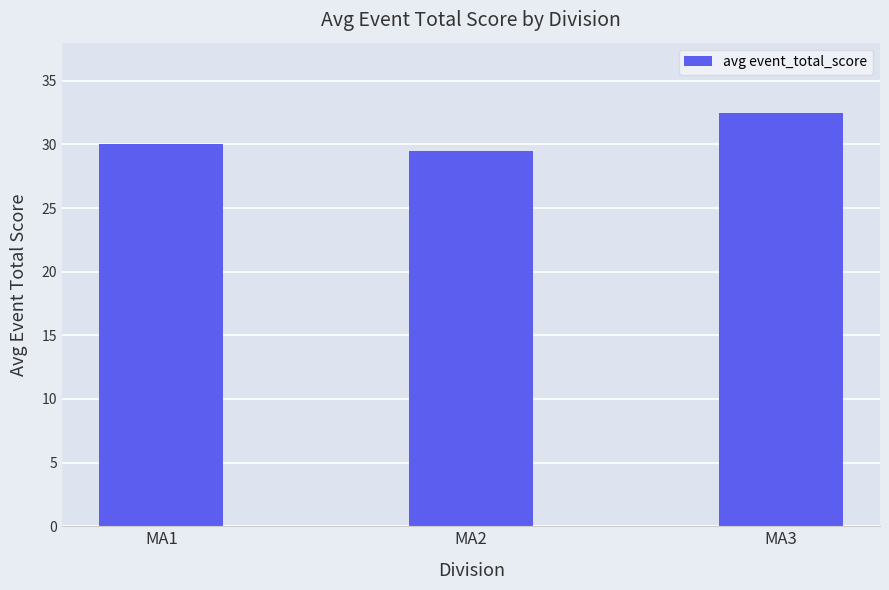

The chart shows a value of 30.0 at MA1. True or false?

True